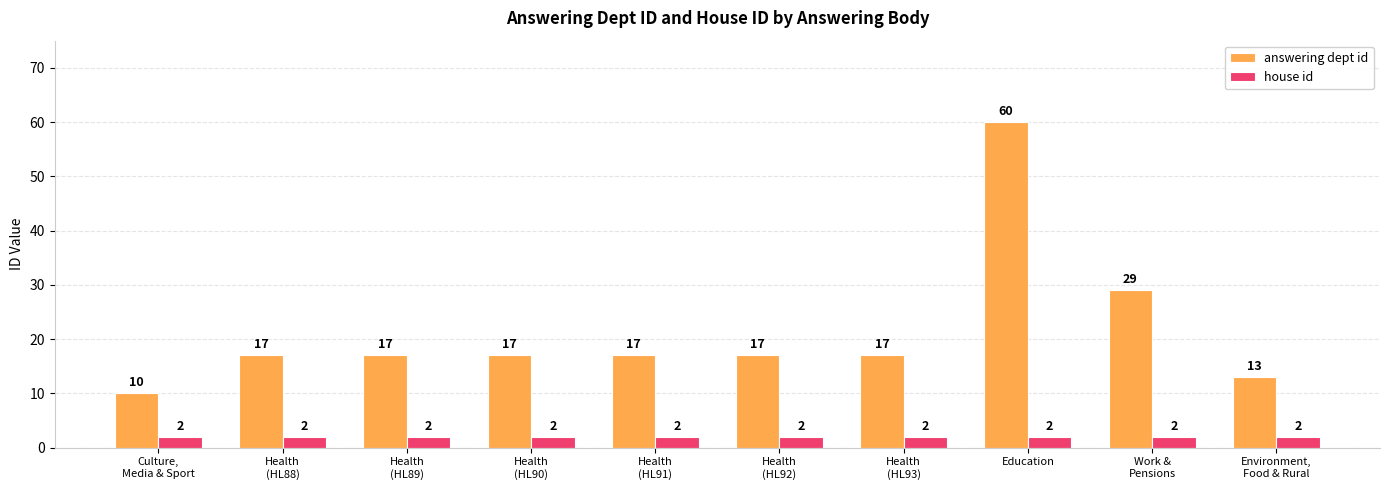

What is the highest value of the house id series?

2